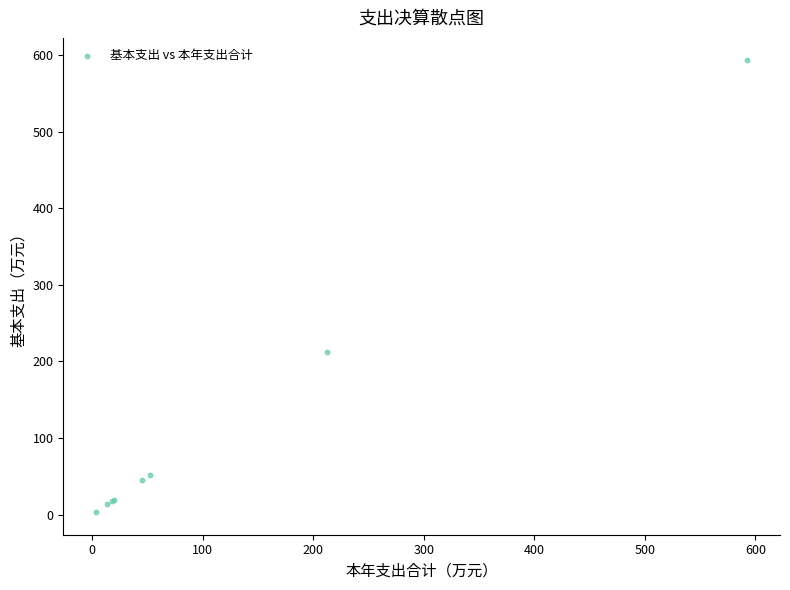

What Y value in the scatter plot is closest to 298?

212.1